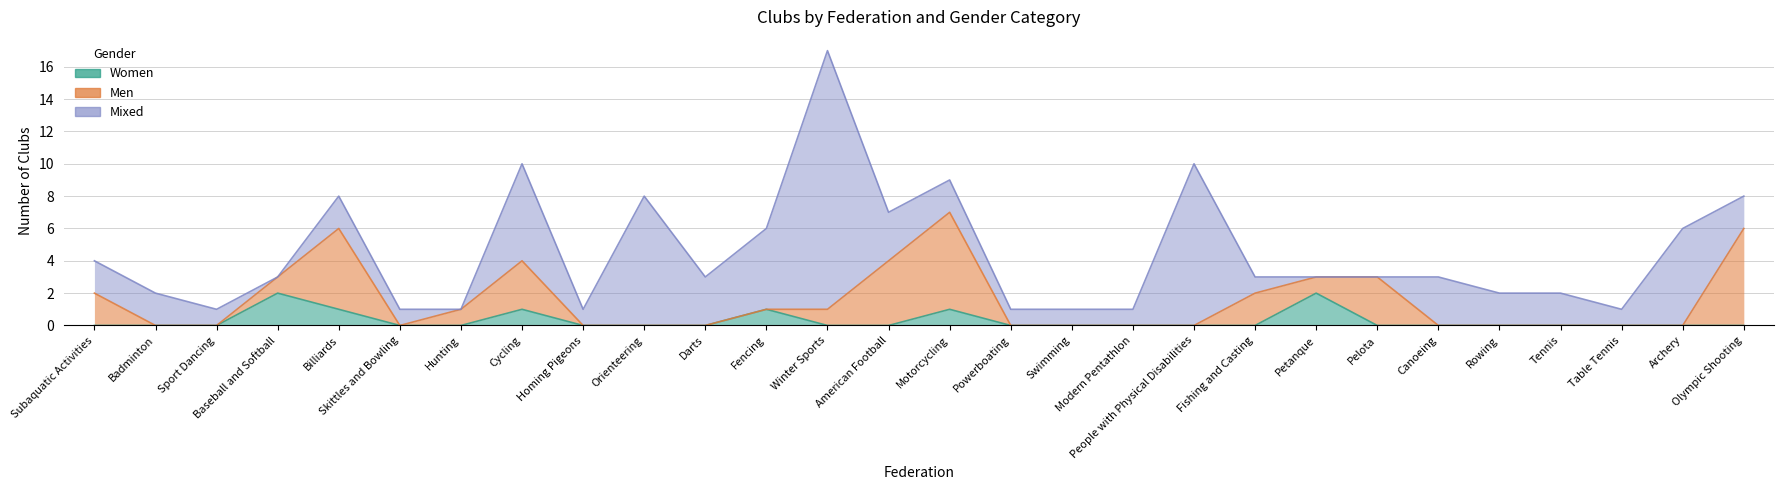

What is the label of the 1st point from the left?

Subaquatic Activities